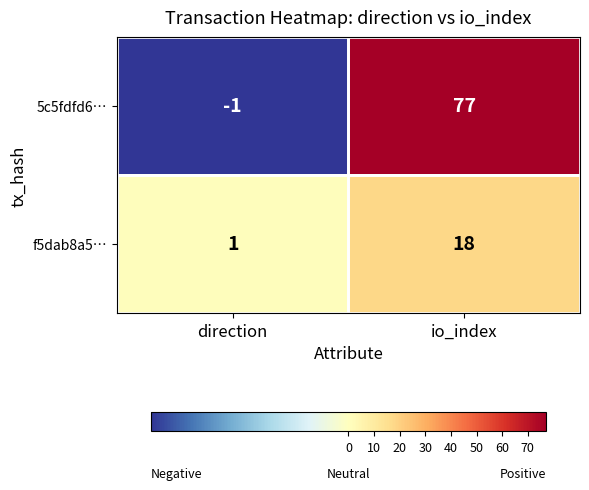

What is the difference between the f5dab8a5… values at io_index and direction?

17